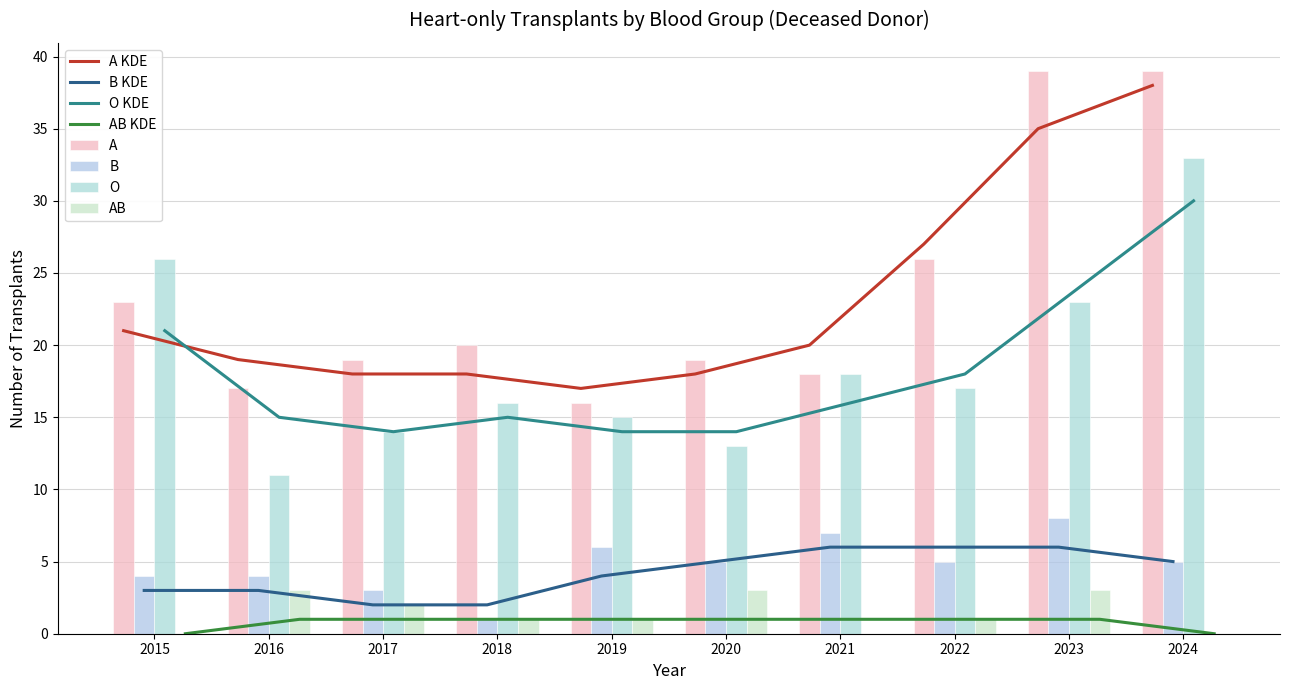

How many groups of bars are there?

10